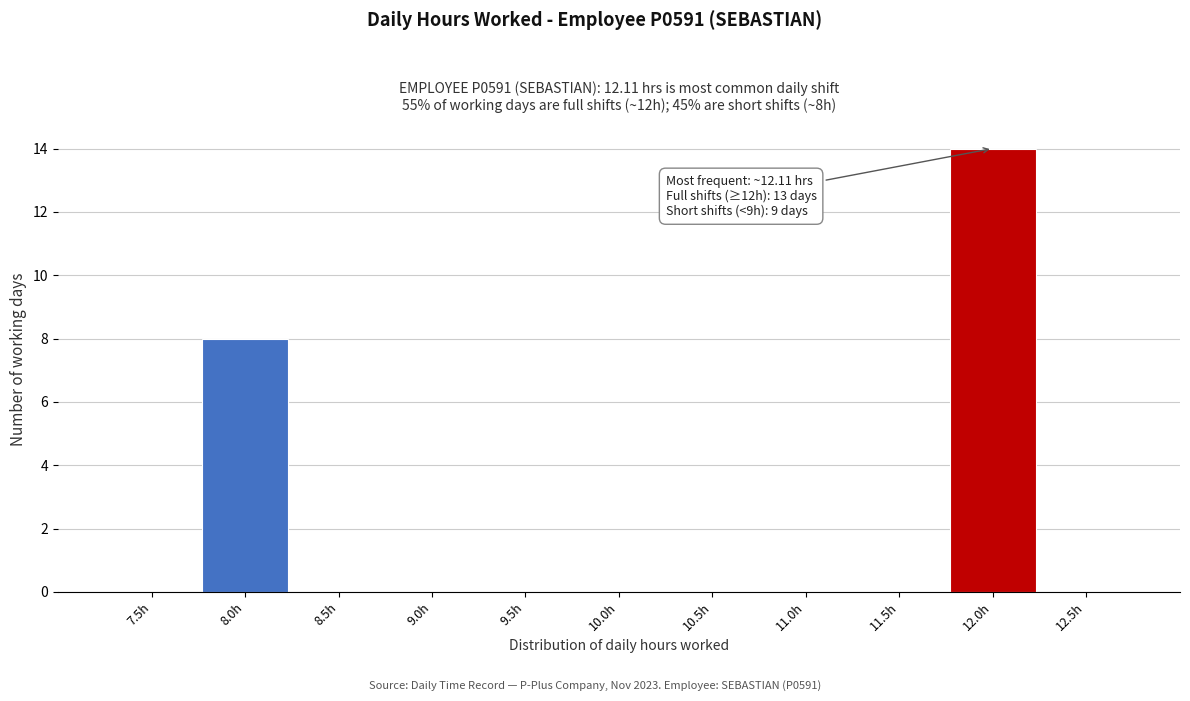

Reading left to right, what are all the values shown in this chart?

7.5h=0	8.0h=8	8.5h=0	9.0h=0	9.5h=0	10.0h=0	10.5h=0	11.0h=0	11.5h=0	12.0h=14	12.5h=0